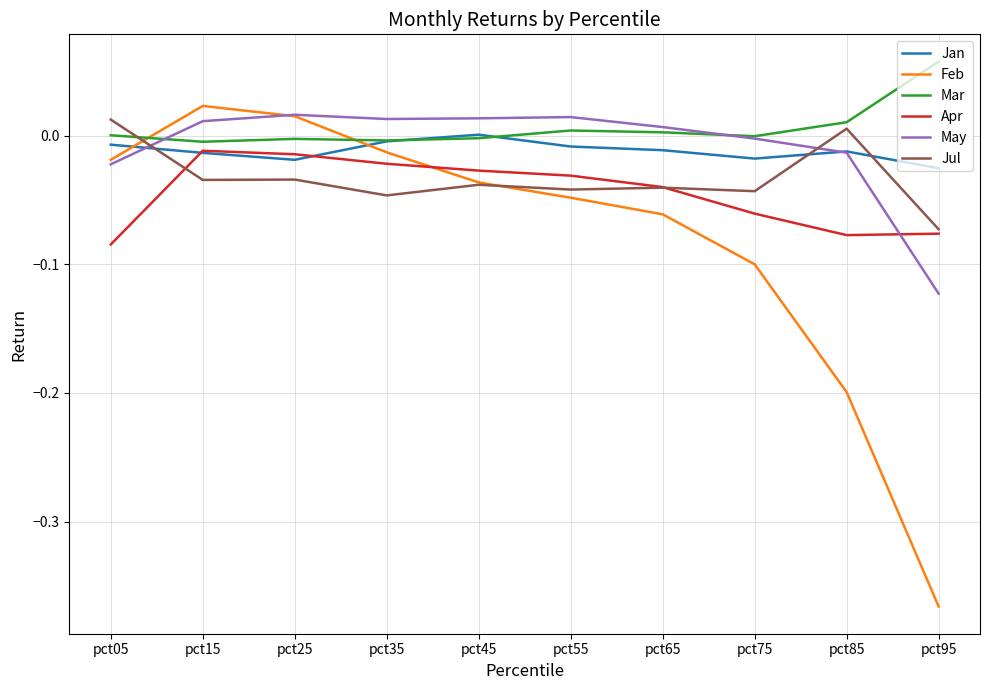

Is it true that Jan equals -0.0 at pct05?

True